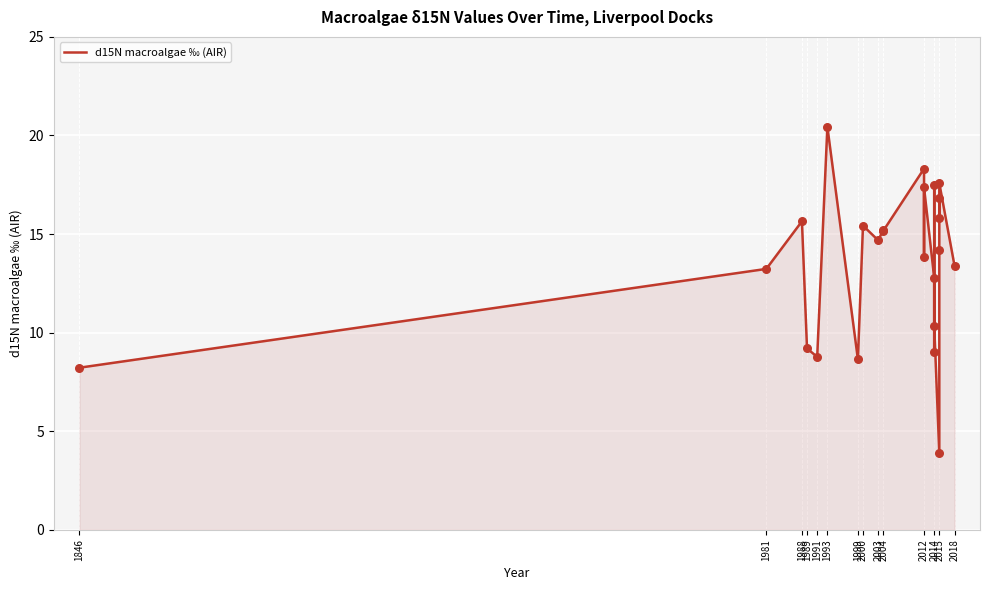

Approximately how many times larger is the value at 2015 compared to 2014?

1.6